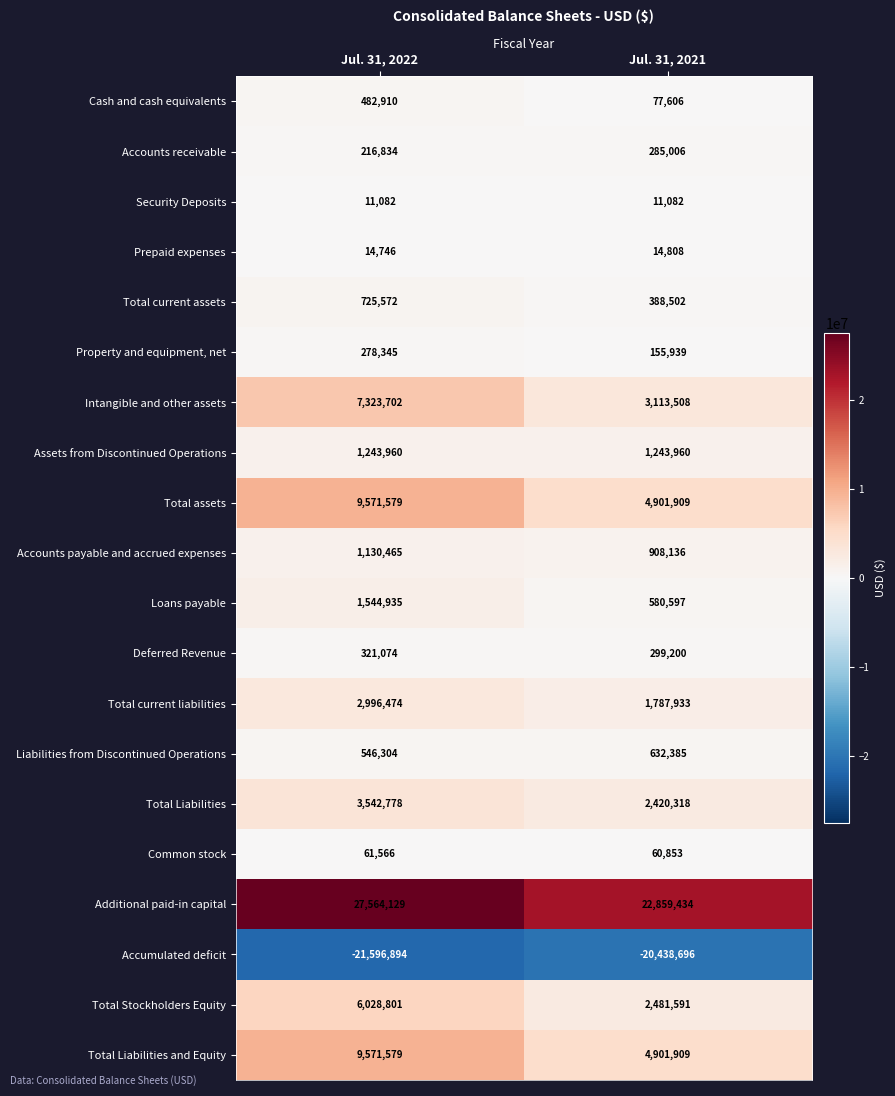

What is the average value of the Total Liabilities series?

2981548